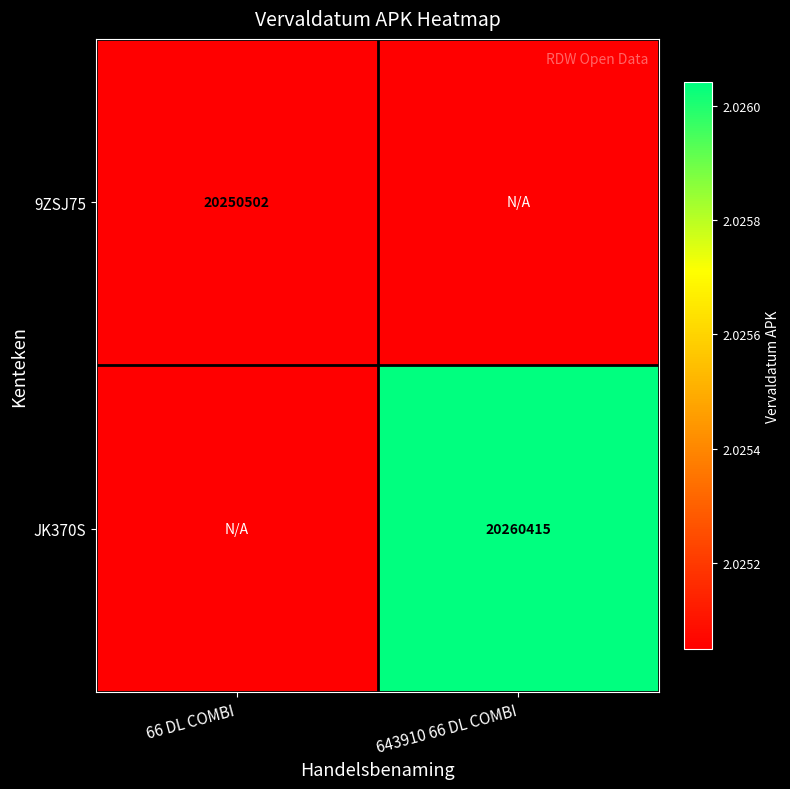

At which category is the sum across all series the highest?

643910 66 DL COMBI